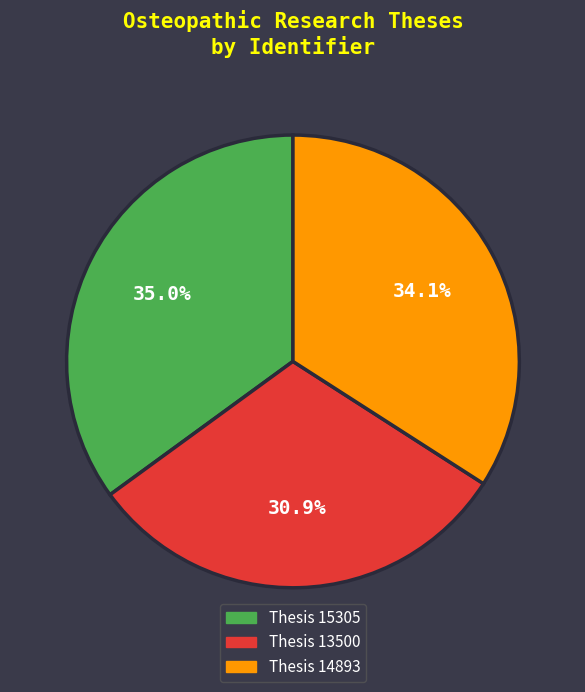

To the nearest percent, what is the difference between the largest and smallest slice percentages?

4%